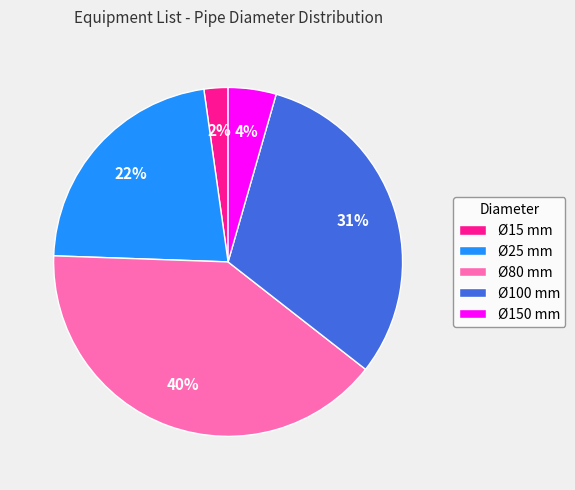

Is it true that Ø80 mm is 40% of the pie?

True